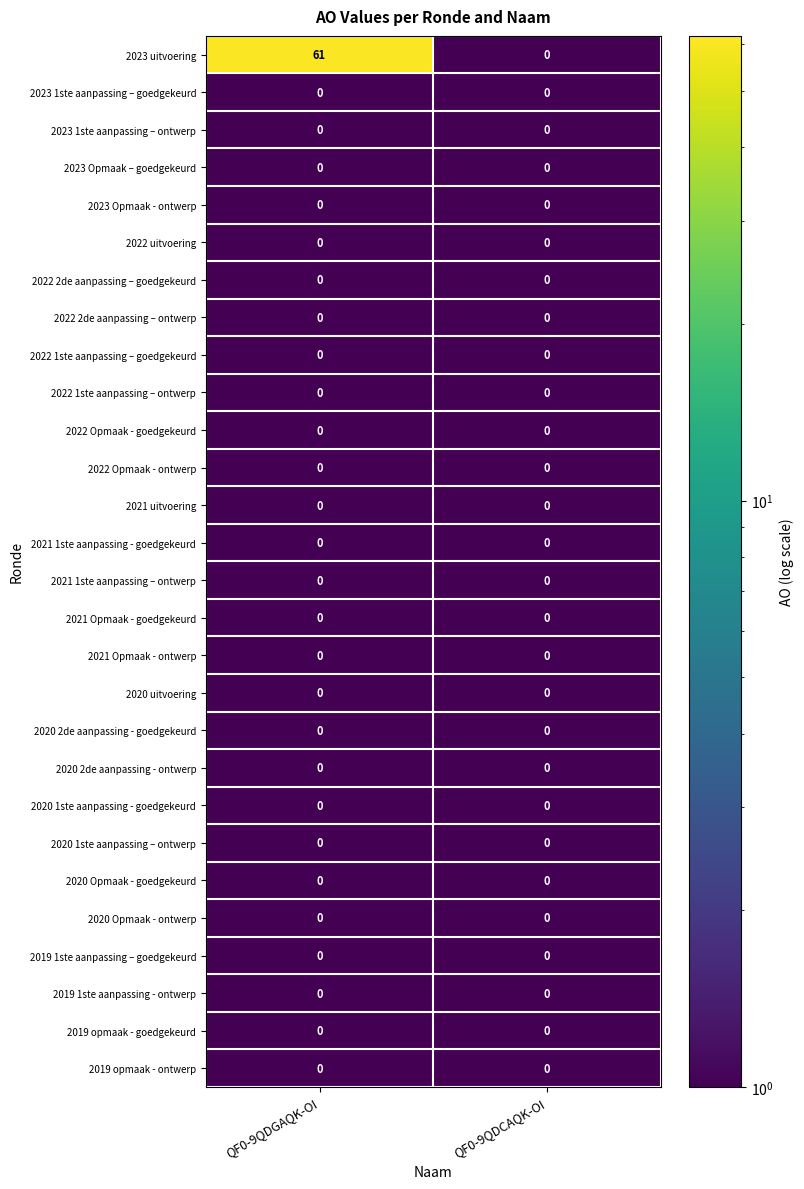

What is the total value across all series at QF0-9QDCAQK-OI?

0